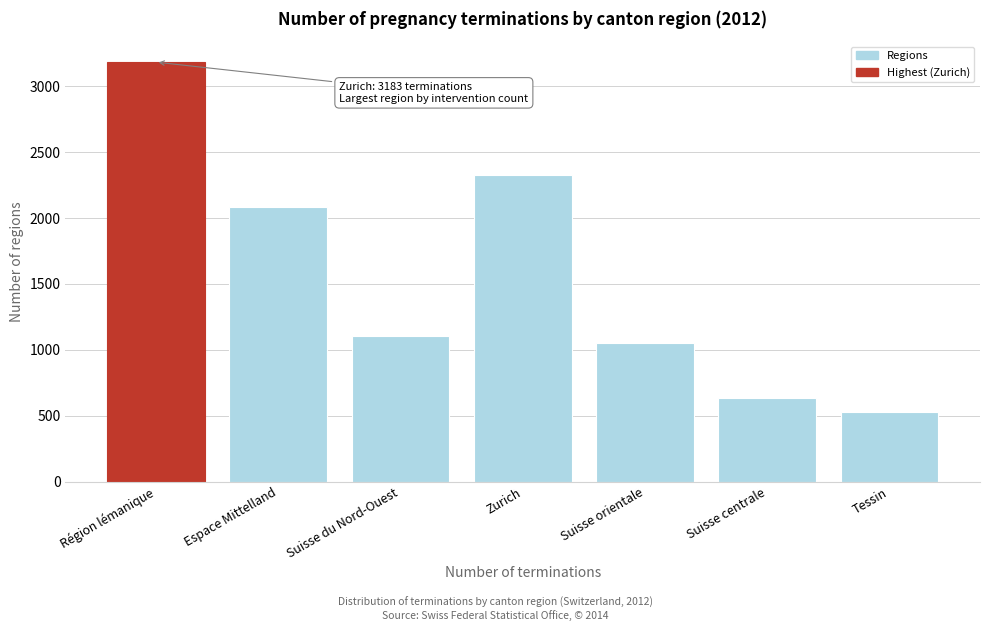

Reading left to right, extract all data points from this chart.

3183	2080	1101	2328	1054	631	530